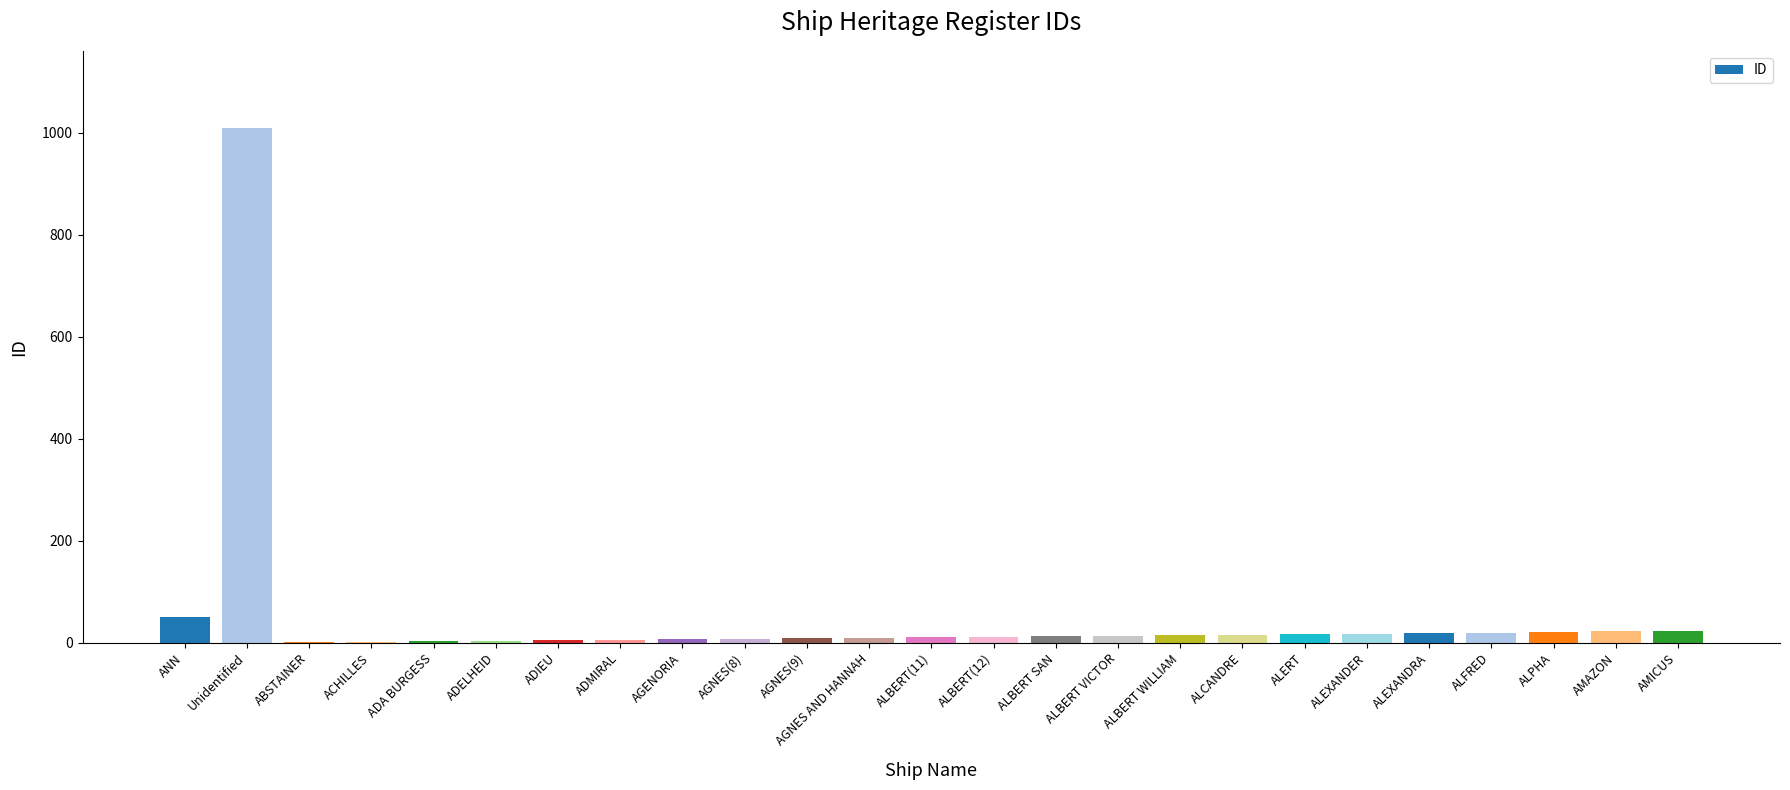

Where is the data nearest to the value 505?

ANN